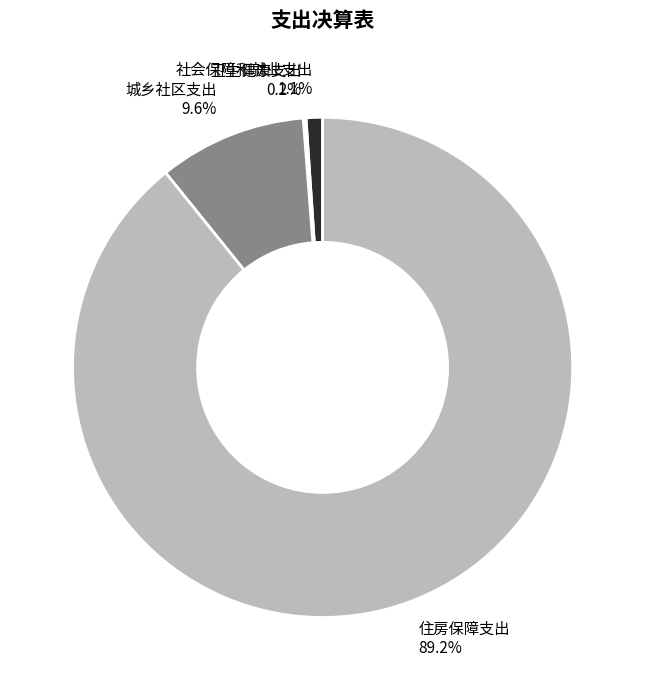

The 社会保障和就业支出 slice represents 1% of the pie. True or false?

True